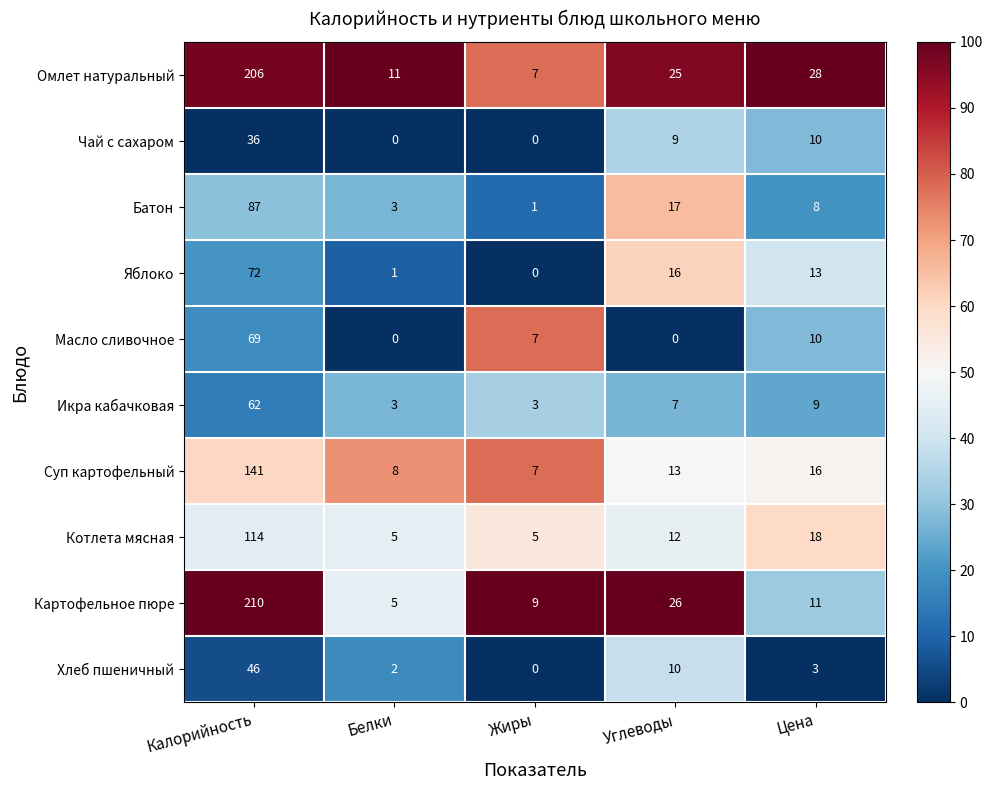

At which label is Картофельное пюре closest to 107?

Углеводы